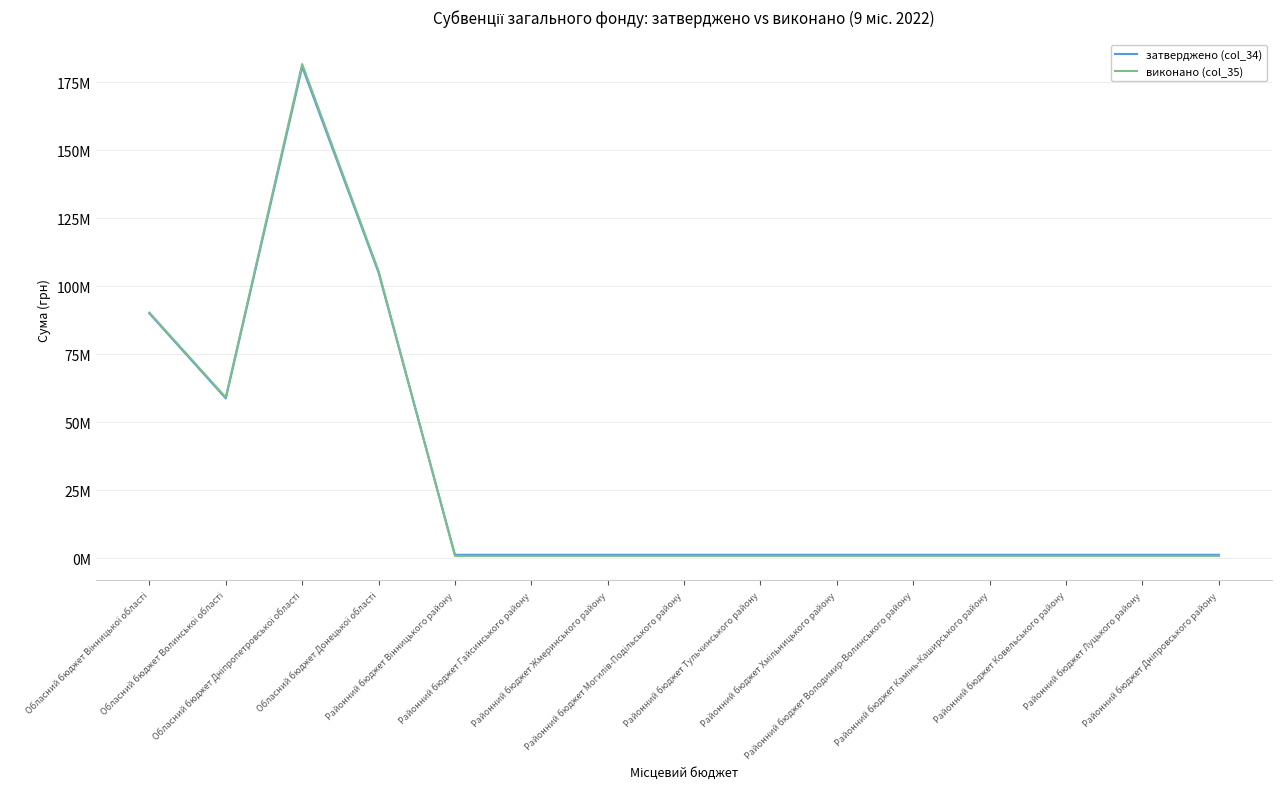

What is the difference between the highest and lowest values at Районний бюджет Дніпровського району?

410500